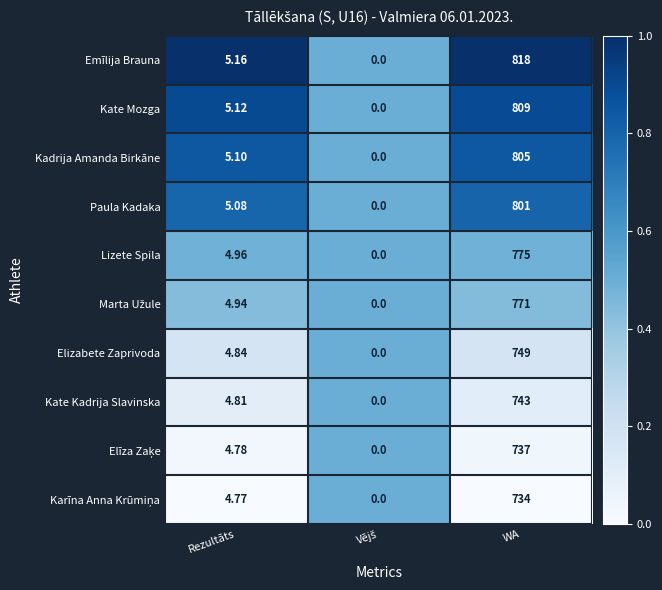

Which series has the largest total across all categories?

Emīlija Brauna